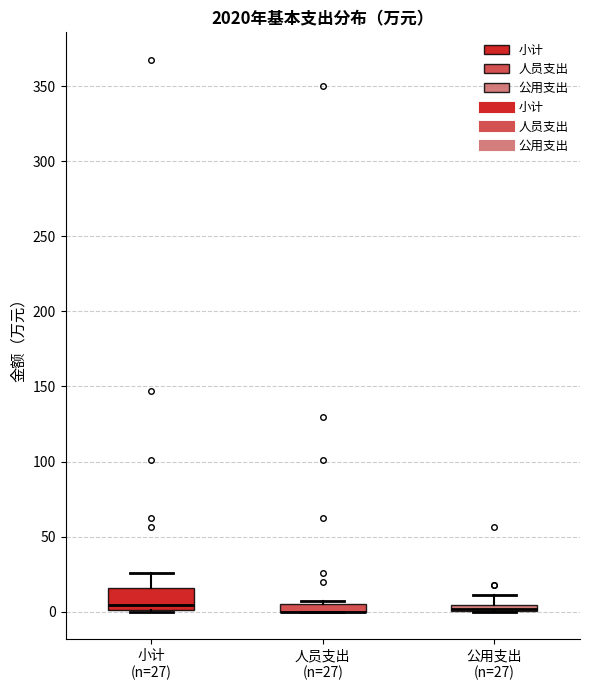

Which box is the tallest, from its lower edge to its upper edge?

小计 (n=27)